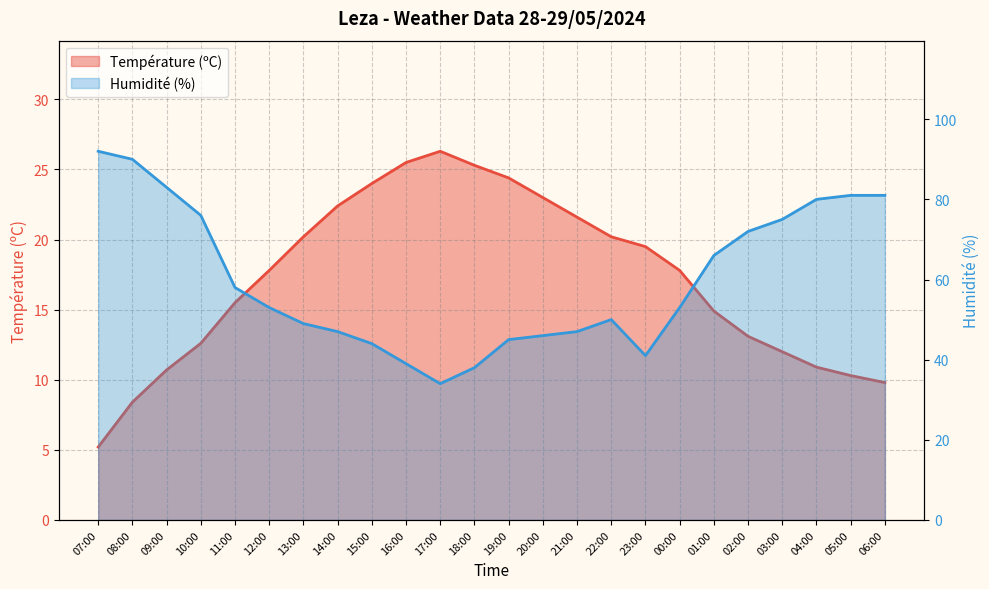

Is it true that Température (ºC) equals 12.0 at 03:00?

True